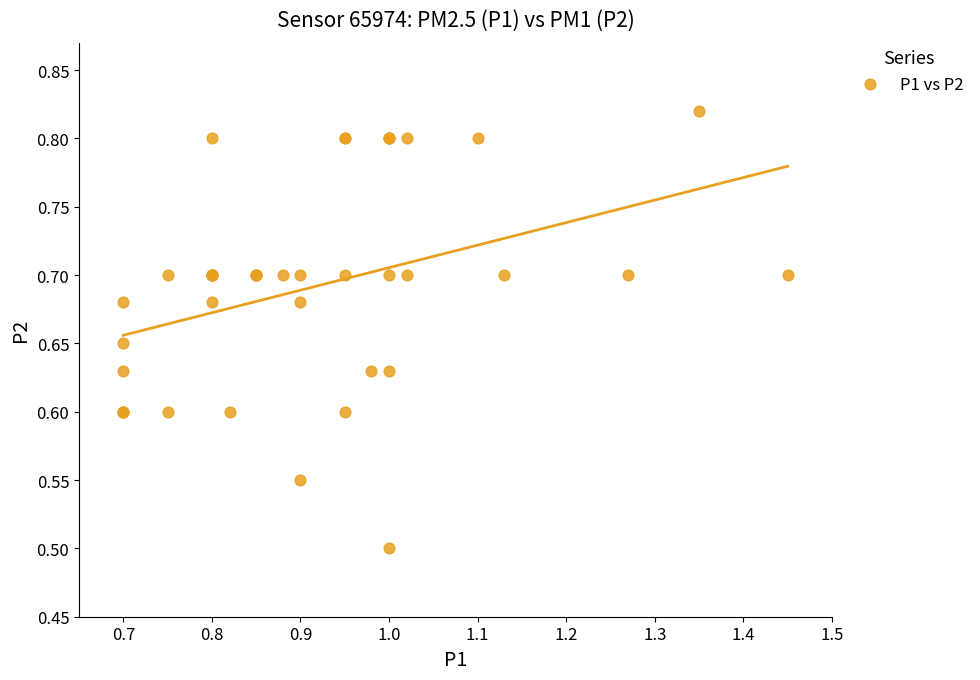

What Y value in the scatter plot is closest to 0?

0.5